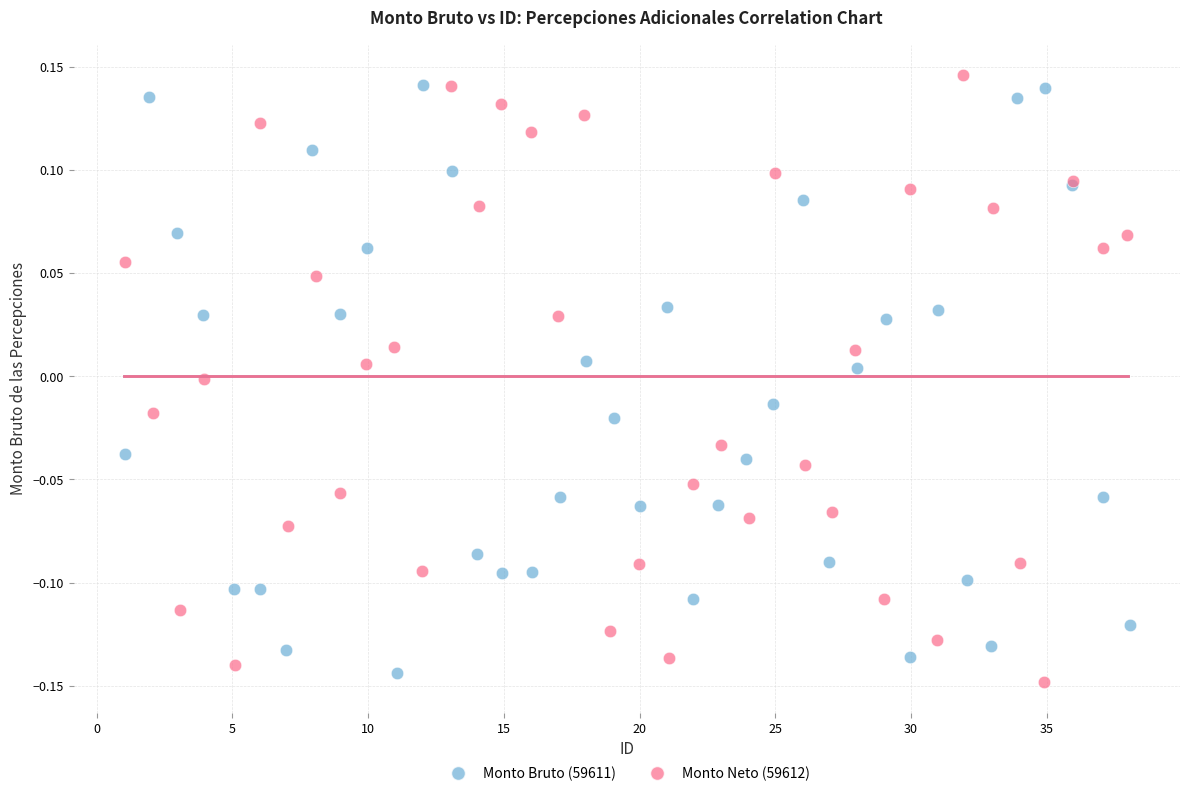

Which series reaches the maximum Y coordinate?

Monto Neto (59612)